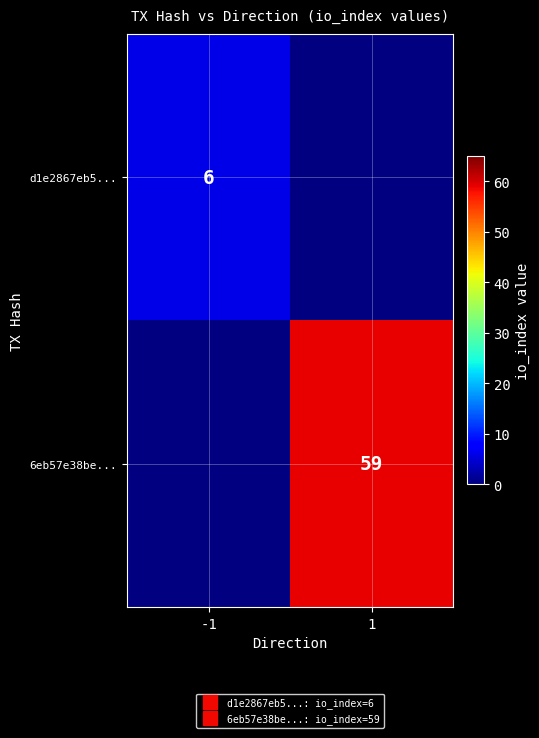

Count the number of categories in the chart.

2